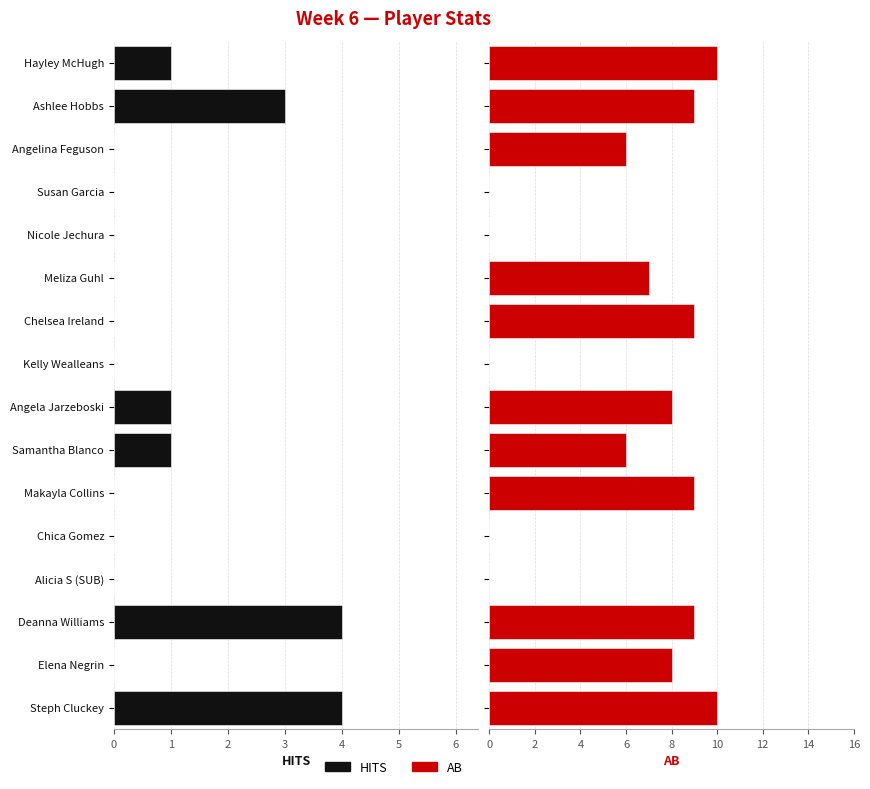

Rank the series by their average value, from lowest to highest.

HITS, AB